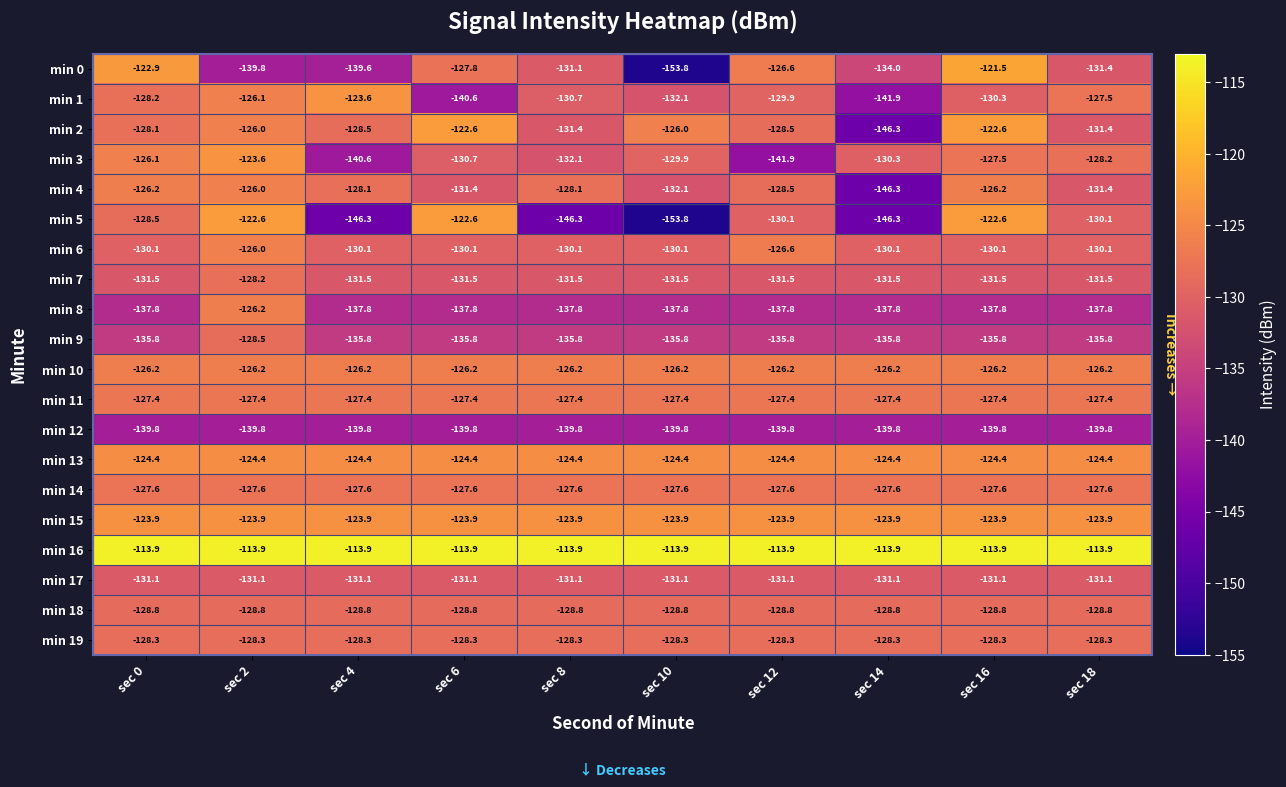

Is it true that min 12 equals -37.2 at sec 8?

False